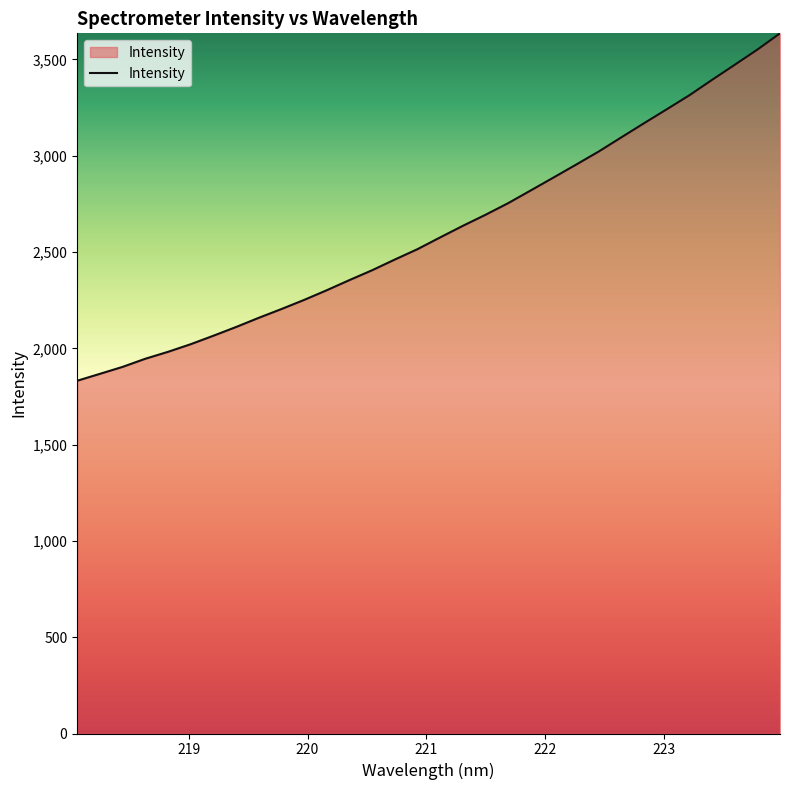

What is the difference between the maximum and minimum values?

1804.1